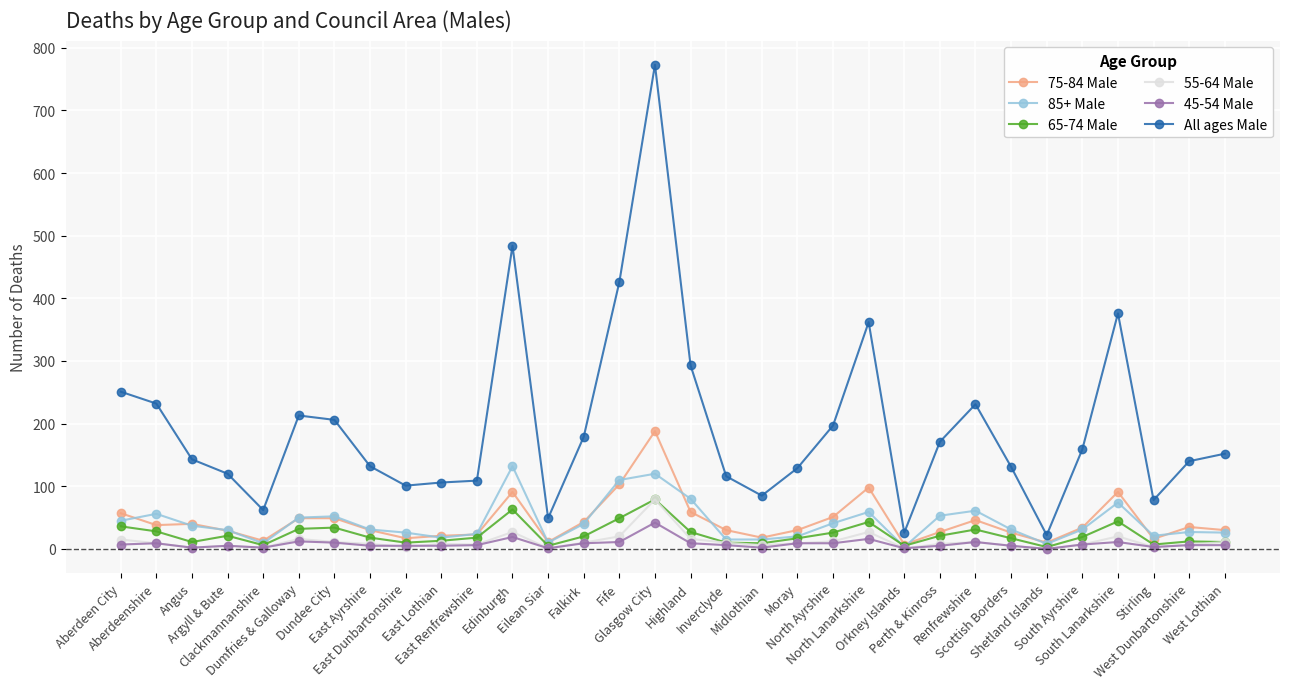

Which series changed the most between Midlothian and South Ayrshire?

All ages Male